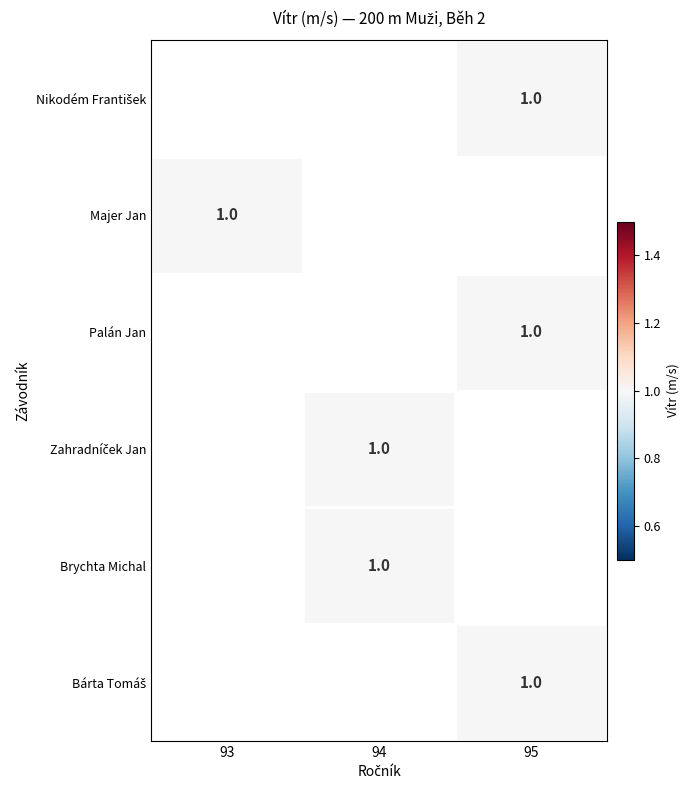

List the series in order of their peak value, lowest first.

Nikodém František, Majer Jan, Palán Jan, Zahradníček Jan, Brychta Michal, Bárta Tomáš